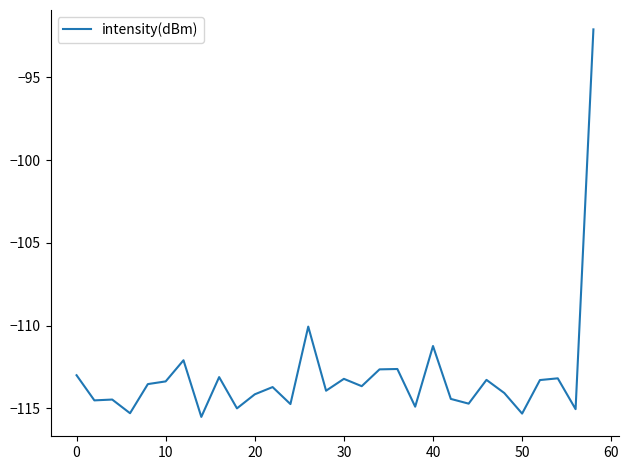

What is the difference between the maximum and second lowest values?

23.2